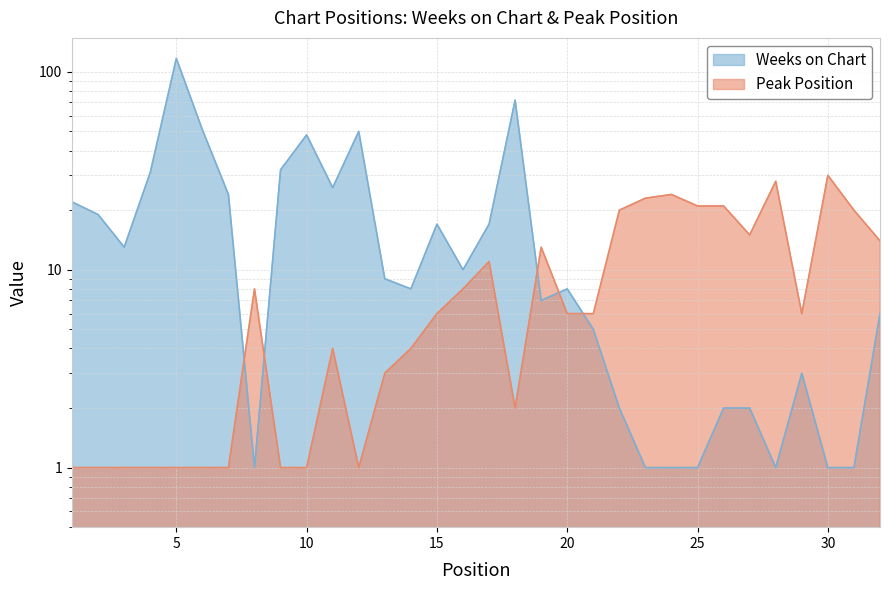

What is the average value of the Weeks on Chart series?

19